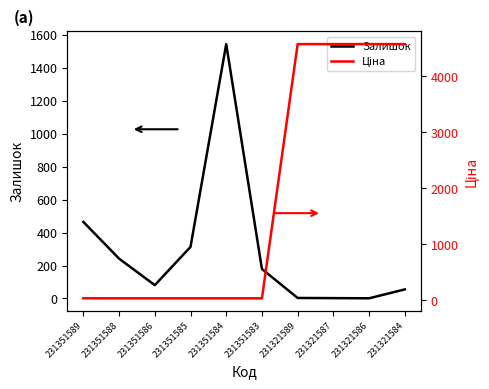

What is the average value of the Ціна series?

1851.0